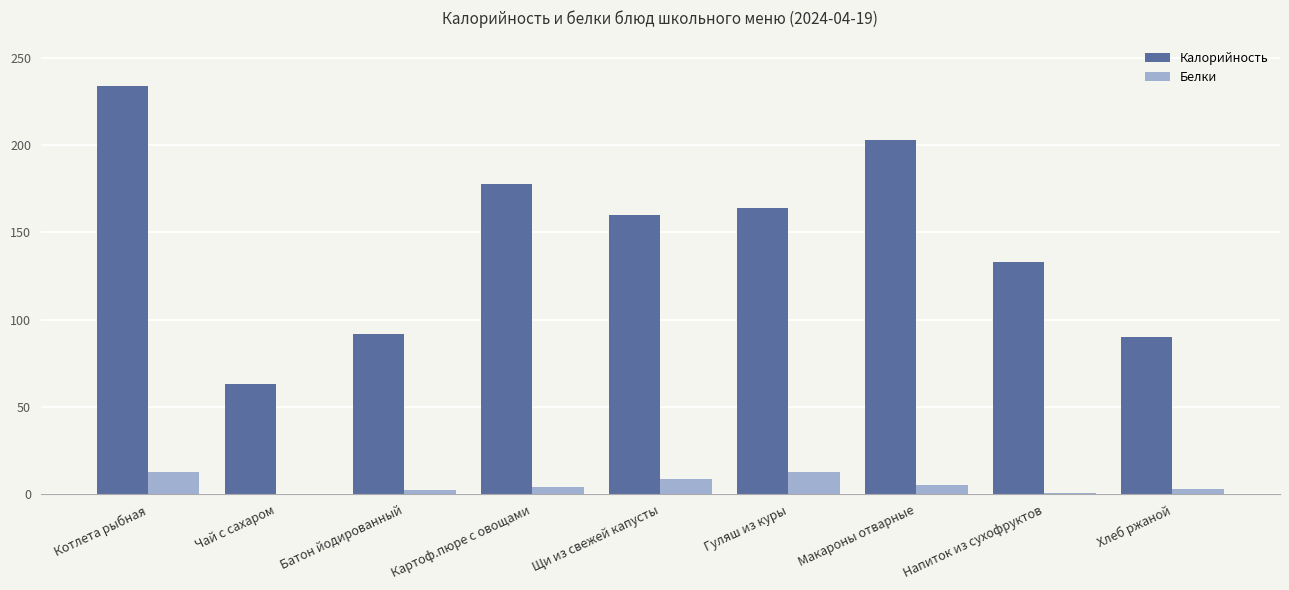

What is the sum of all Белки values?

50.5